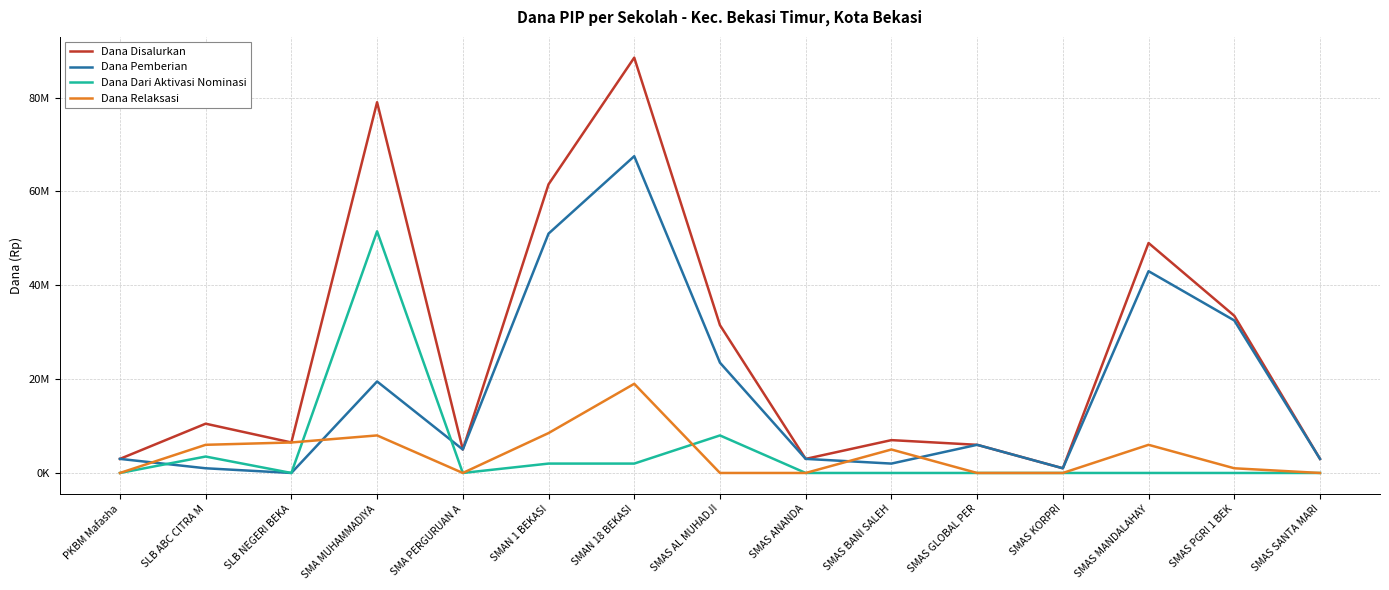

What position from the right is SMA MUHAMMADIYA?

12